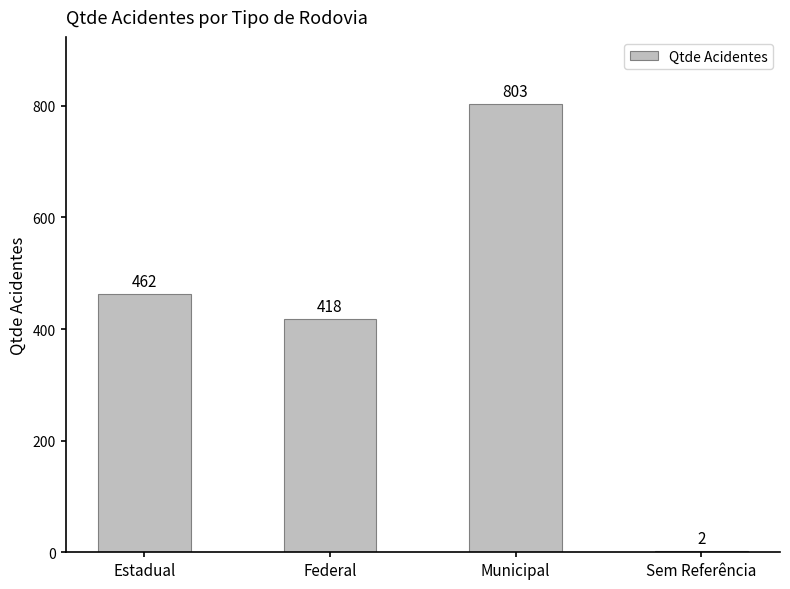

Where is the data nearest to the value 402?

Federal